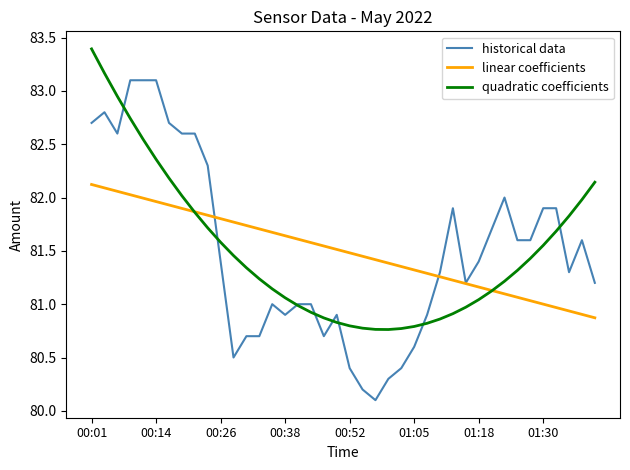

What is the greatest value displayed?

83.4